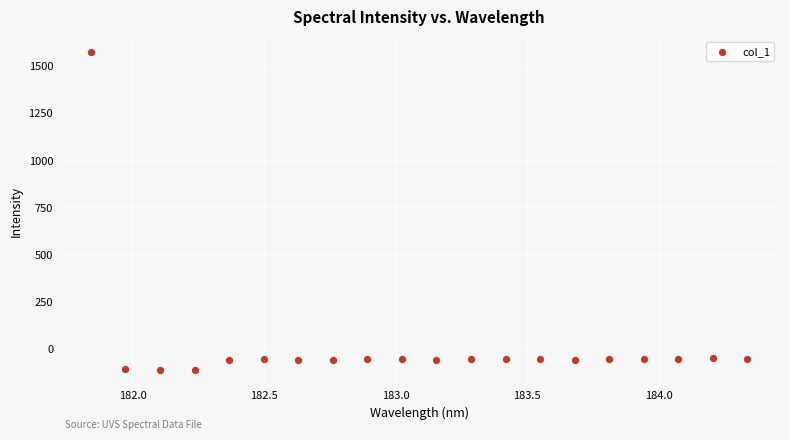

What is the range of Y values (max minus min)?

1683.6